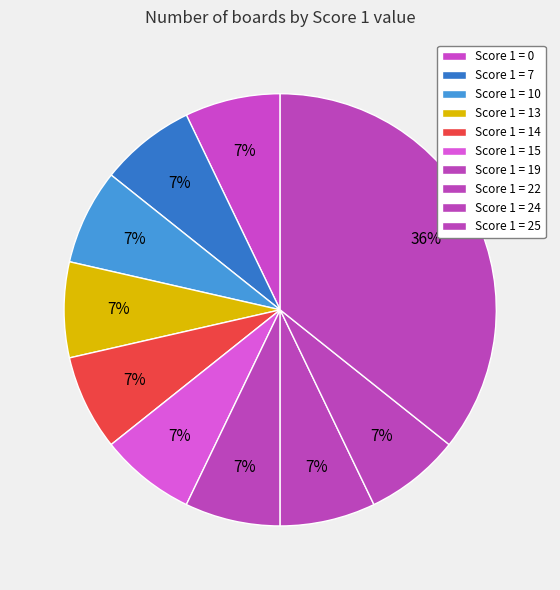

How many slices are in this pie chart?

10